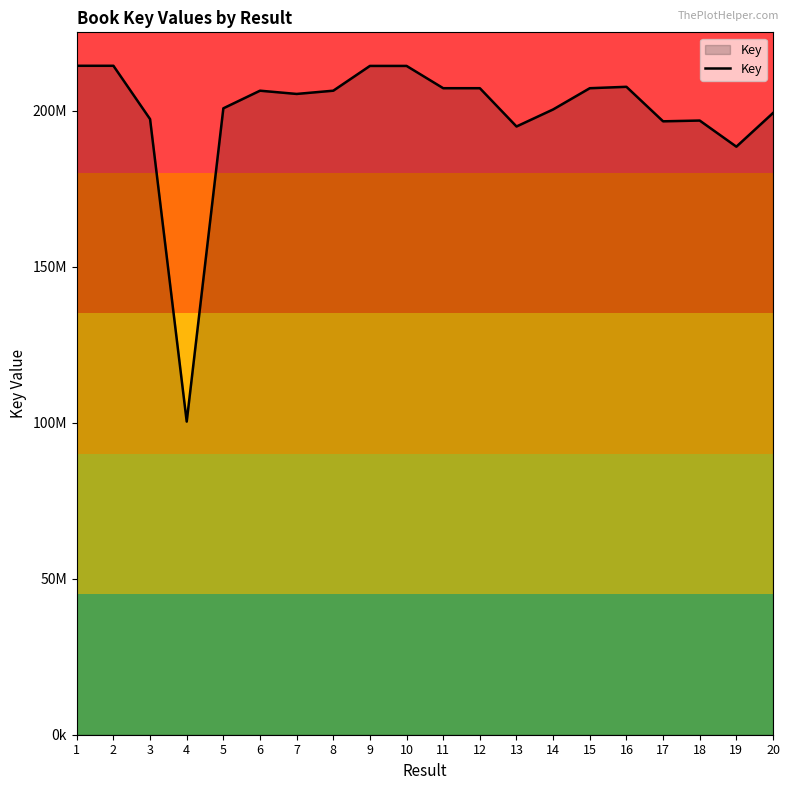

Is this an area chart (filled region under the line)?

Yes